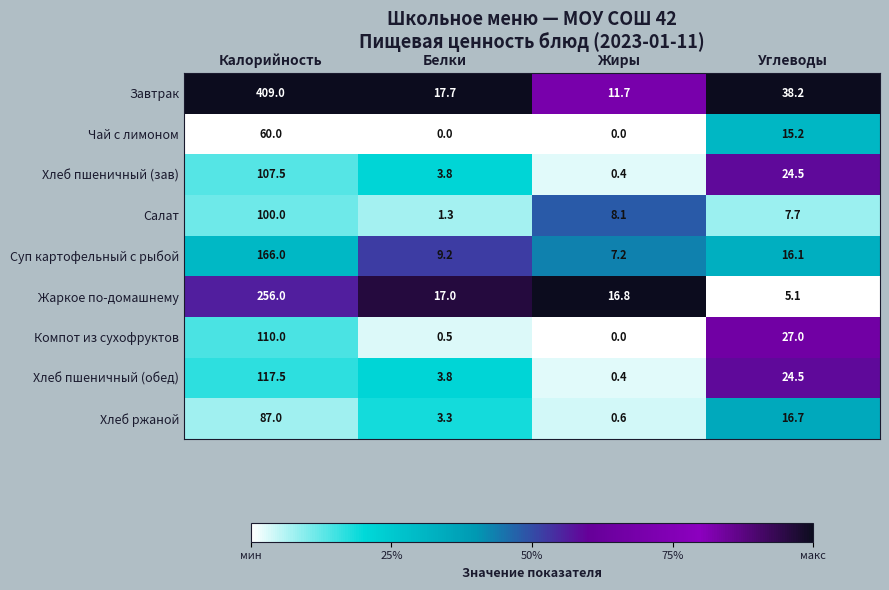

Where does the Хлеб пшеничный (обед) series first go above 24?

Калорийность